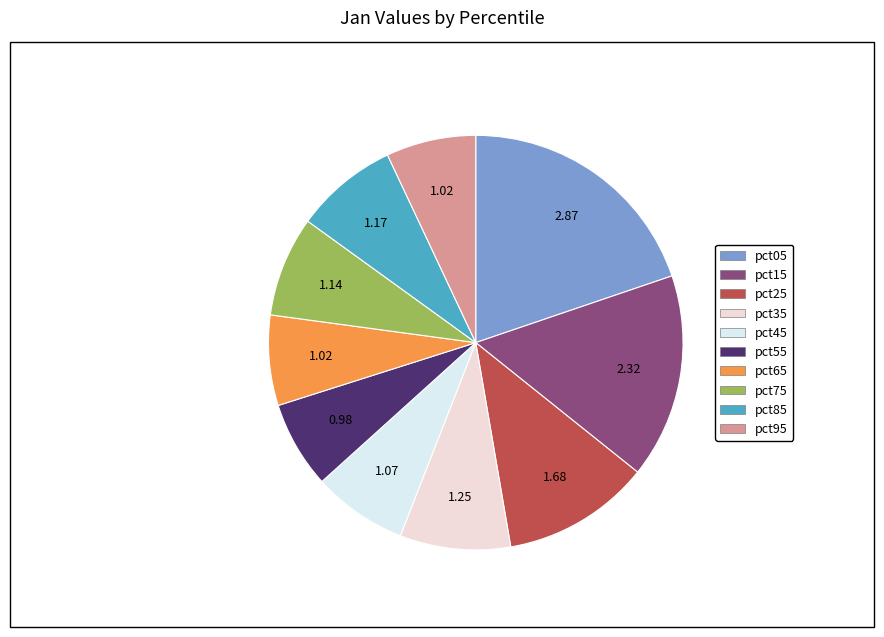

Is pct35 the majority of the pie?

No